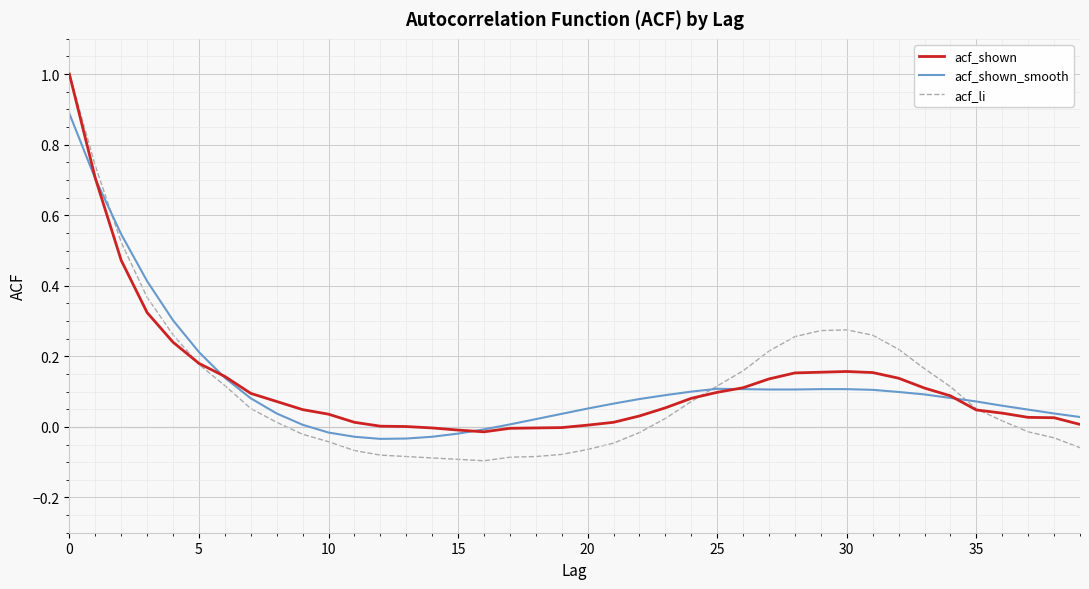

What is the maximum value for acf_li?

1.0